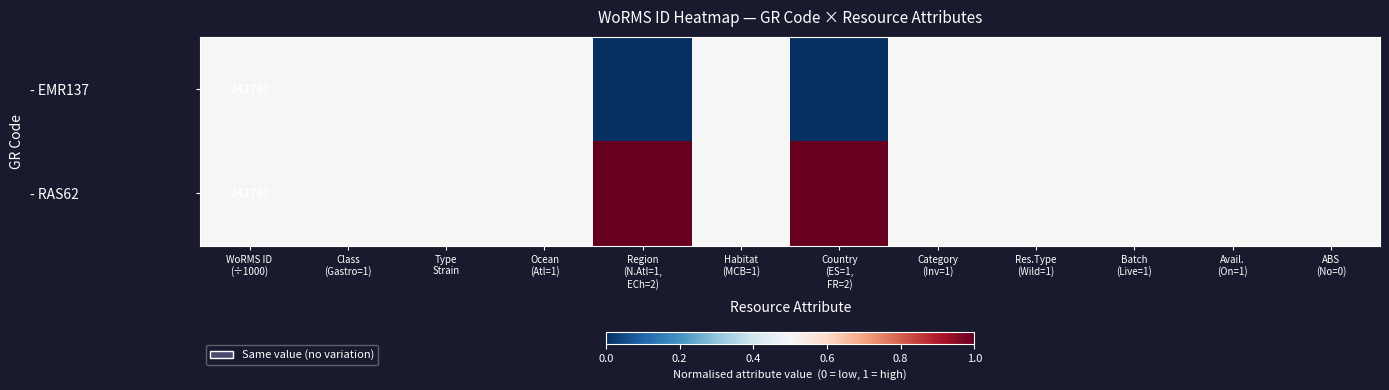

Which series has the largest total across all categories?

- RAS62